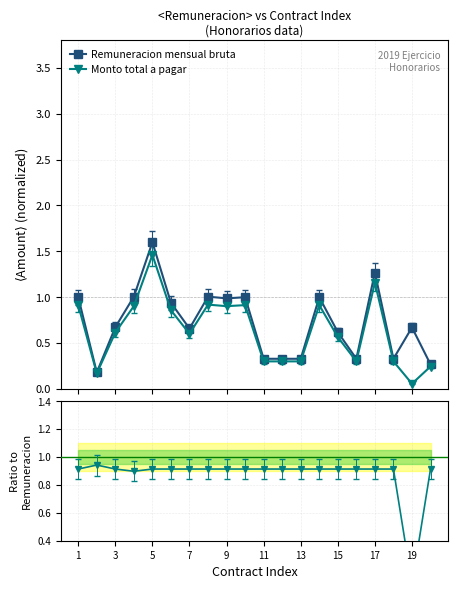

How many series are shown in this chart?

2